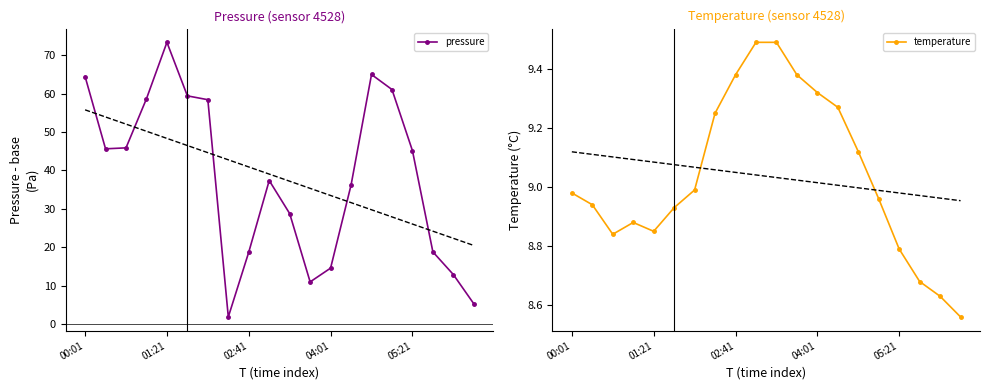

In pressure, how many points are higher than both neighbors (excluding endpoints)?

3